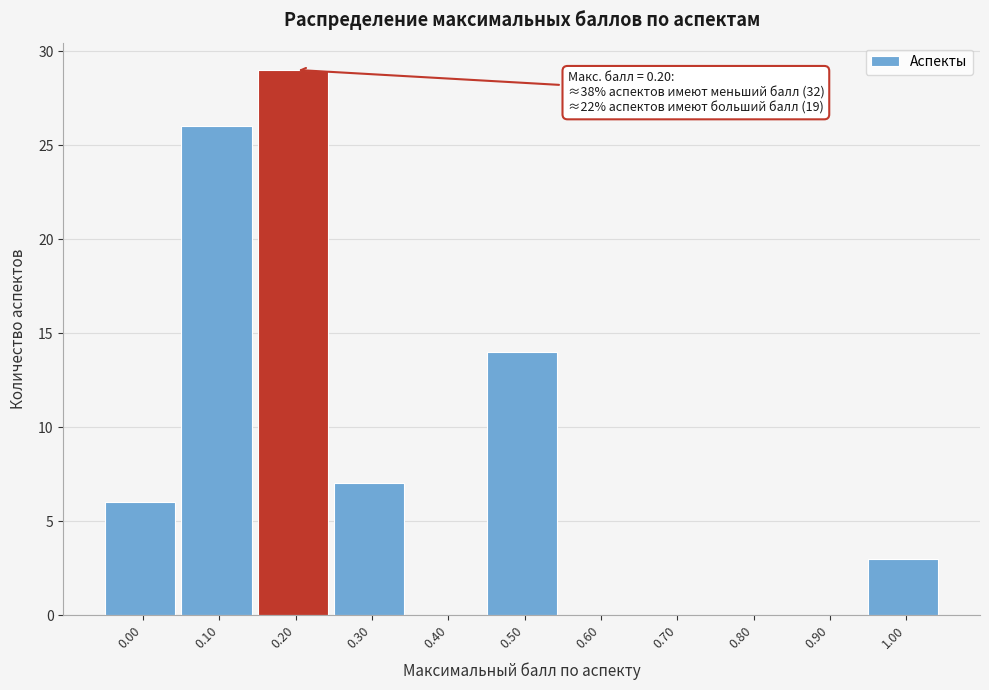

Reading right to left, transcribe all the data shown in this chart.

1.00=3	0.90=0	0.80=0	0.70=0	0.60=0	0.50=14	0.40=0	0.30=7	0.20=29	0.10=26	0.00=6